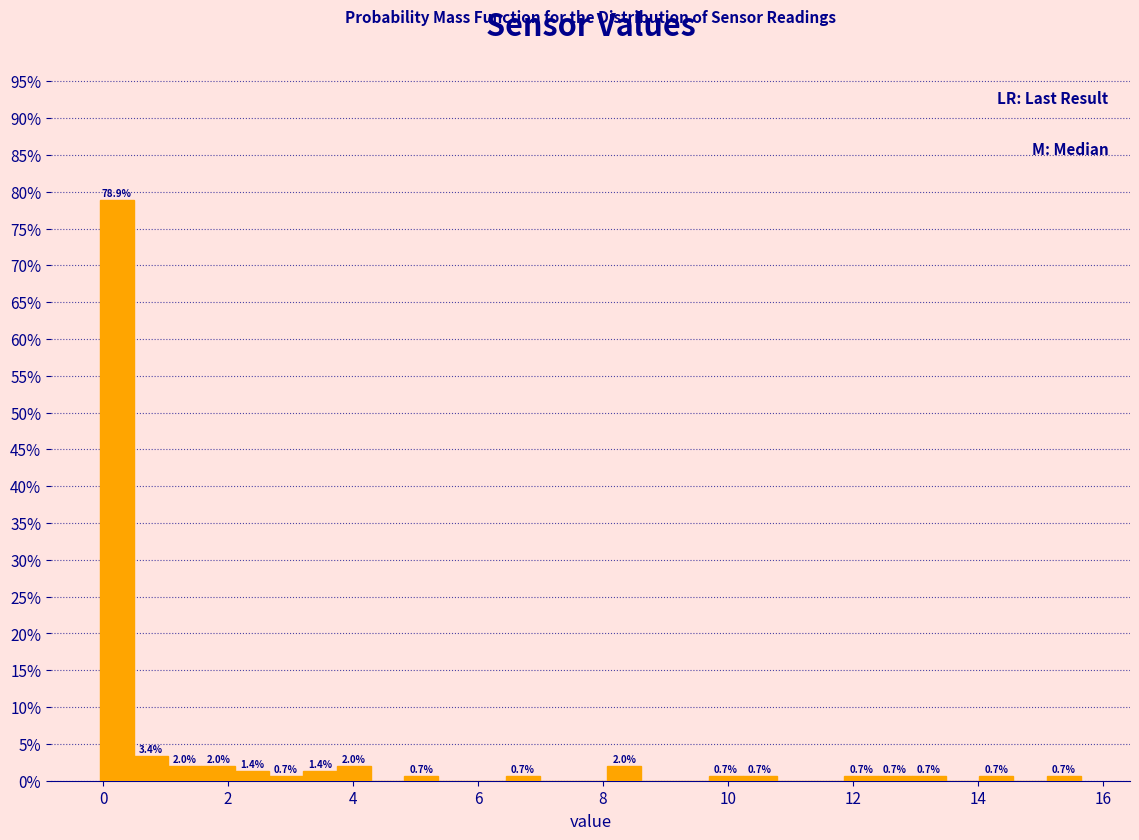

Read against the x-axis, roughly where is the centre of the tallest bar?

0.2